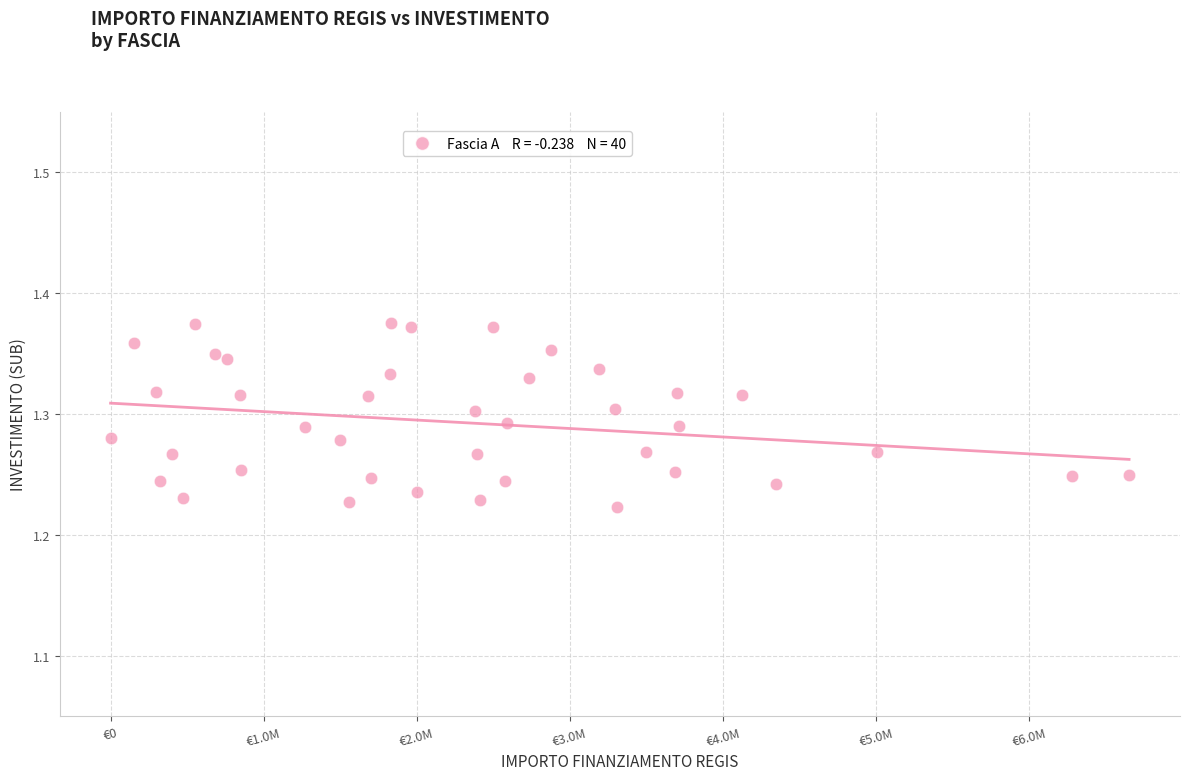

What is the range of X values (max minus min)?

6652669.0